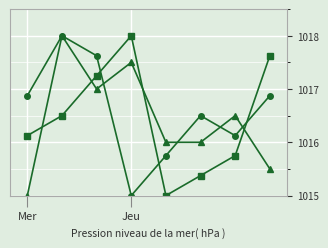

What is the minimum value shown in the chart?

1015.0